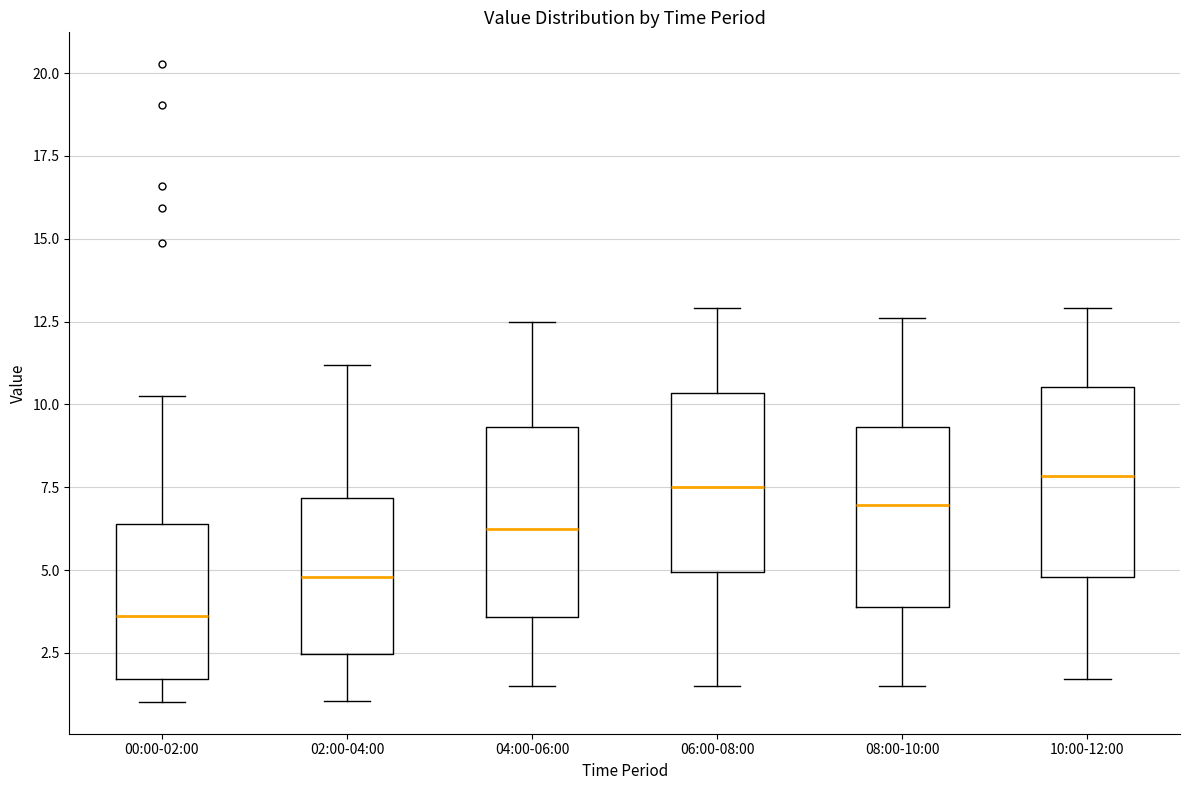

Where is the upper edge of the box for 00:00-02:00 on the y-axis? The values are not printed on the chart, so give them approximately, as read against the axis.

6.5